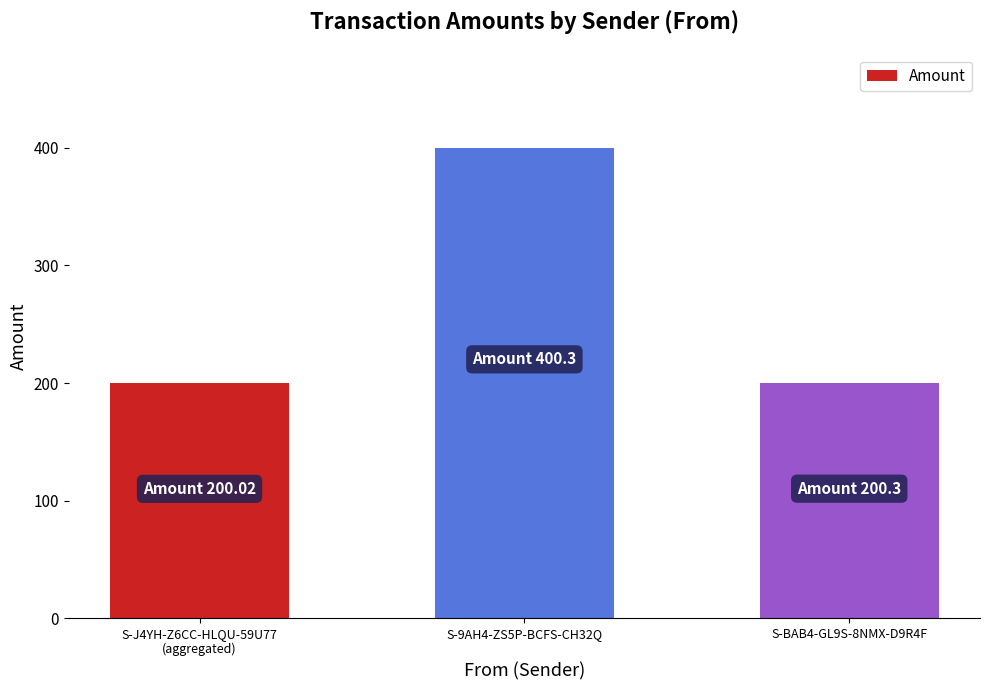

True or false: the data shows 200.3 at S-BAB4-GL9S-8NMX-D9R4F.

True